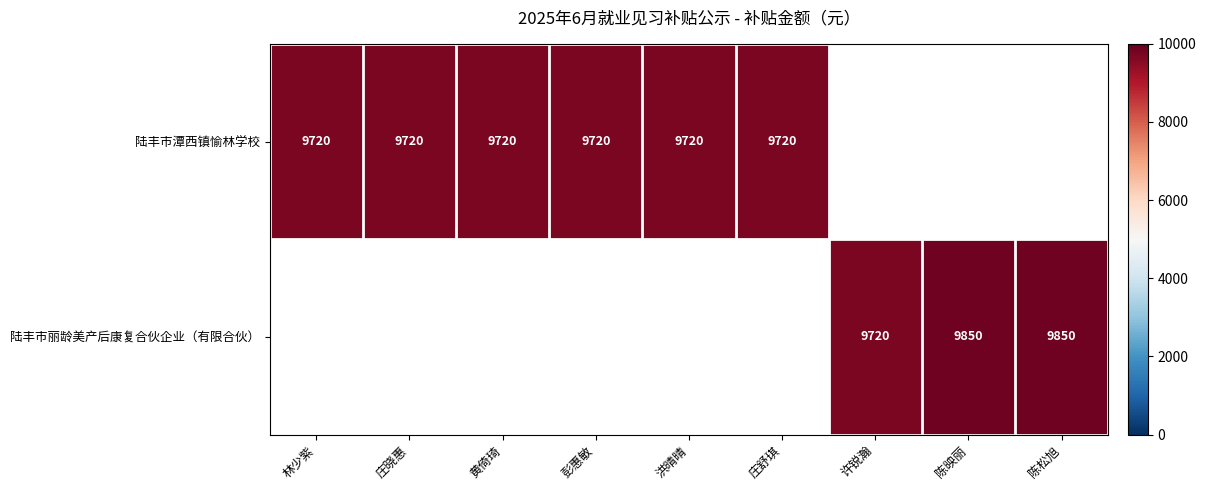

Is it true that 陆丰市潭西镇愉林学校 equals 9720 at 林少紫?

True